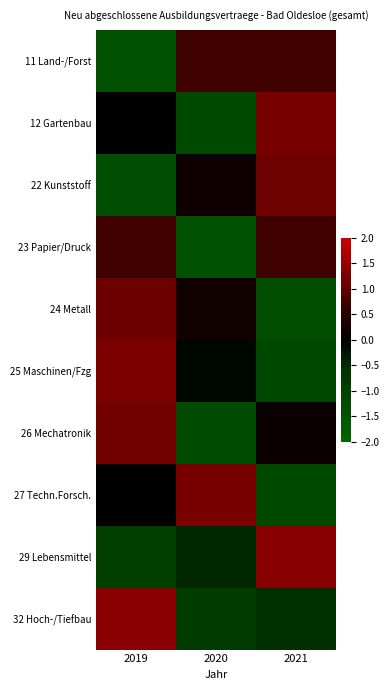

Between 2020 and 2021, which is larger?

2020